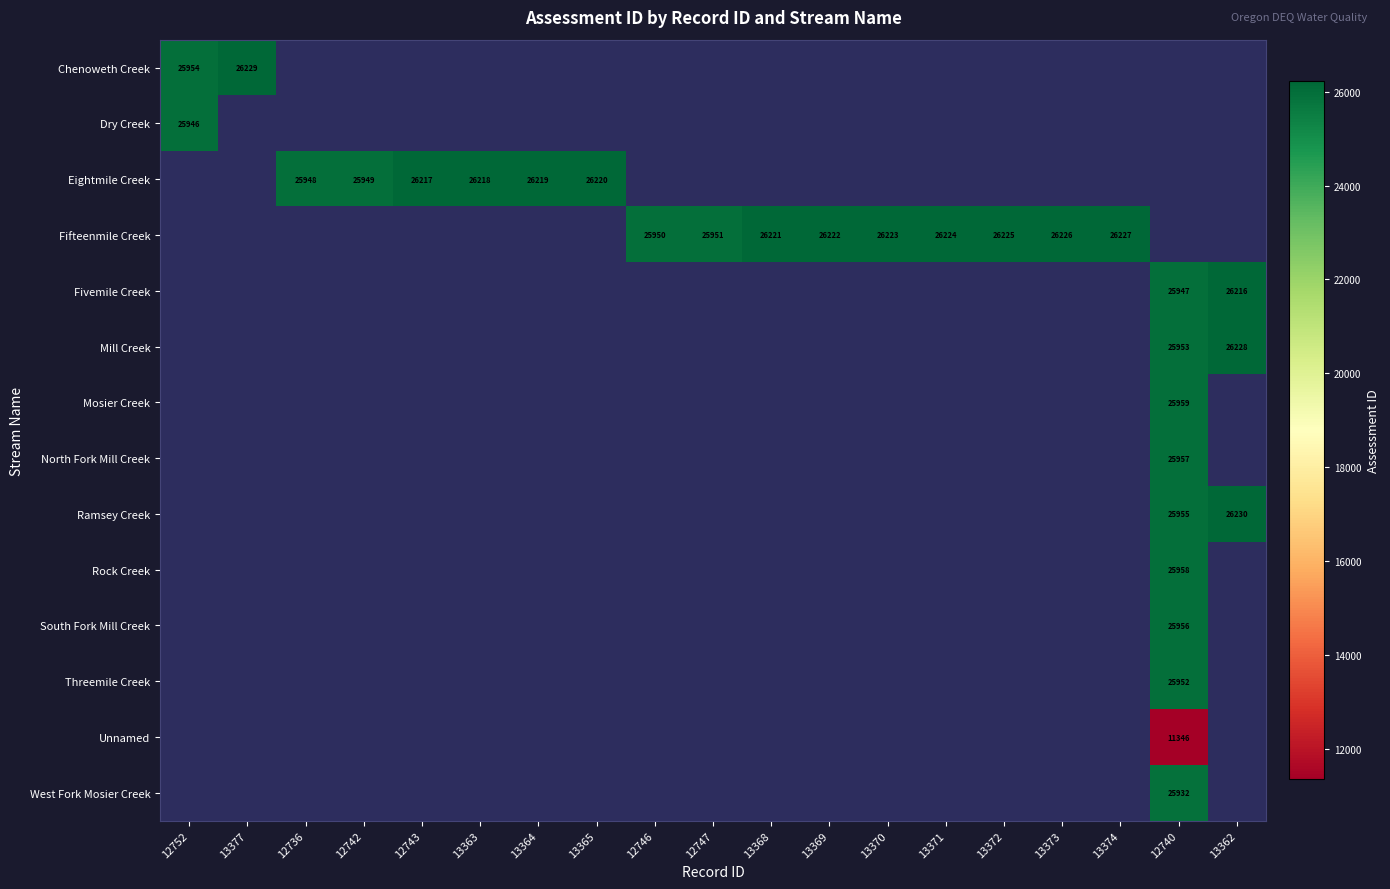

The Fifteenmile Creek series shows 11254 at 13368. True or false?

False